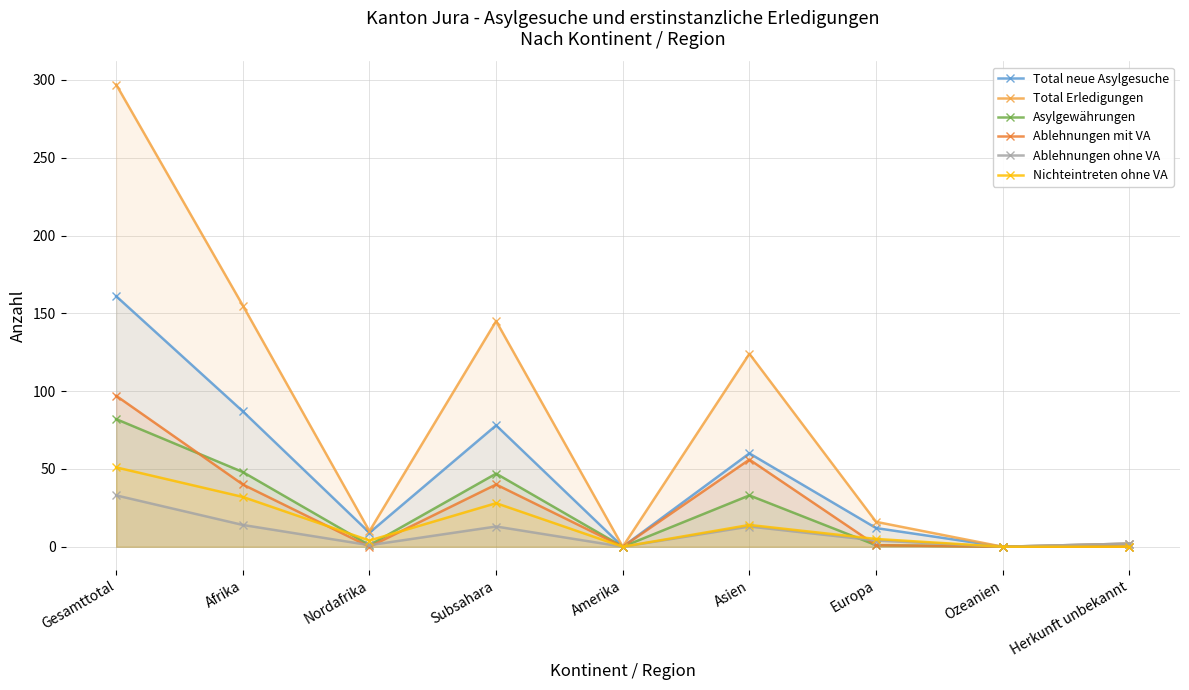

What is the difference between the maximum and minimum values in the Total Erledigungen series?

297